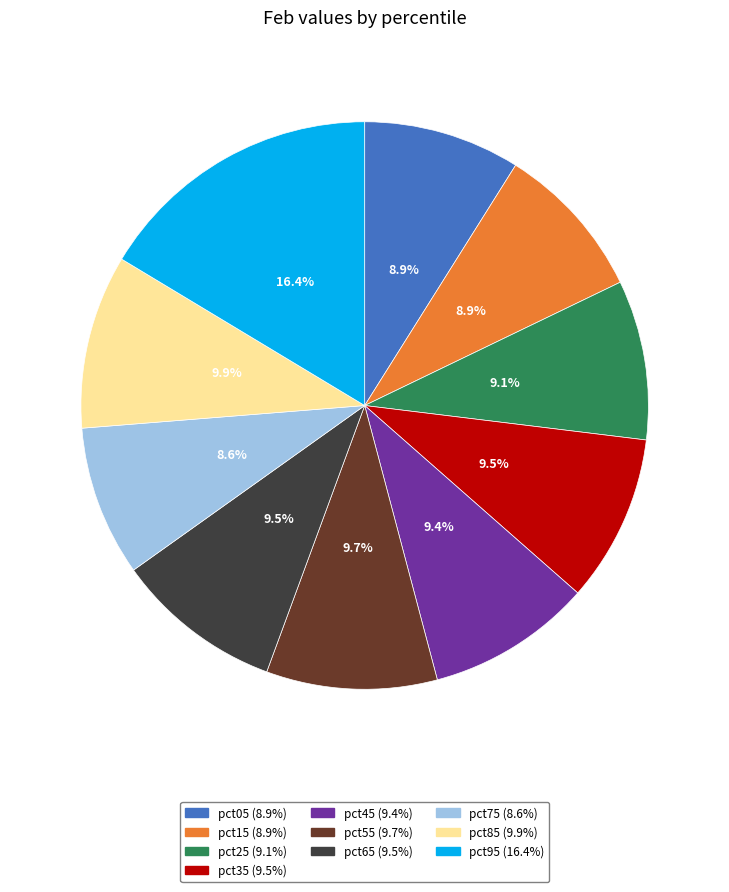

How many slices are in this pie chart?

10